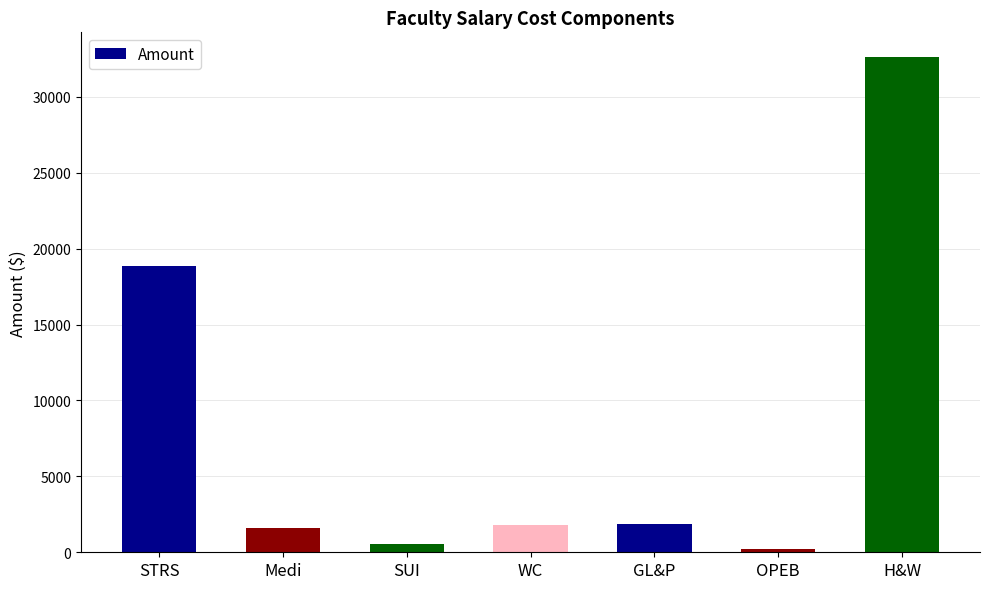

The chart shows a value of 18861 at STRS. True or false?

True